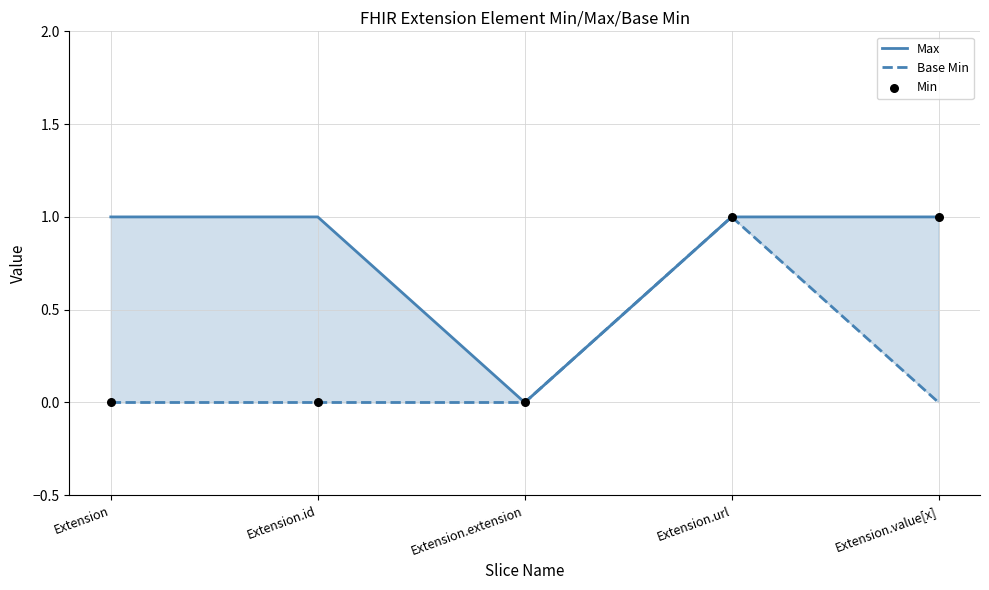

At how many categories does at least one series exceed 0?

4